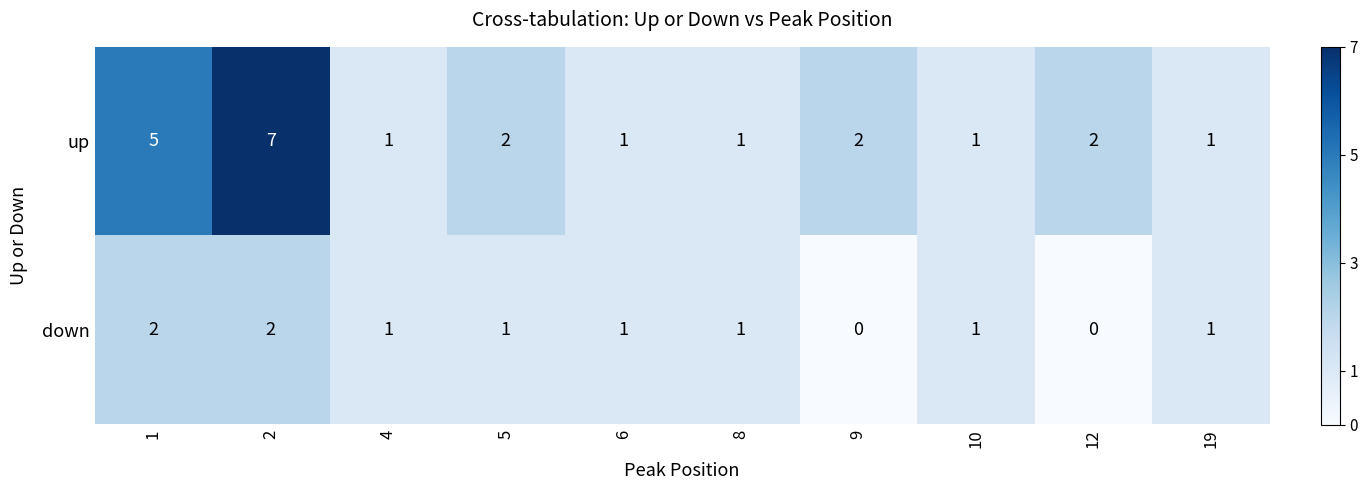

What is the difference between the up values at 2 and 9?

5